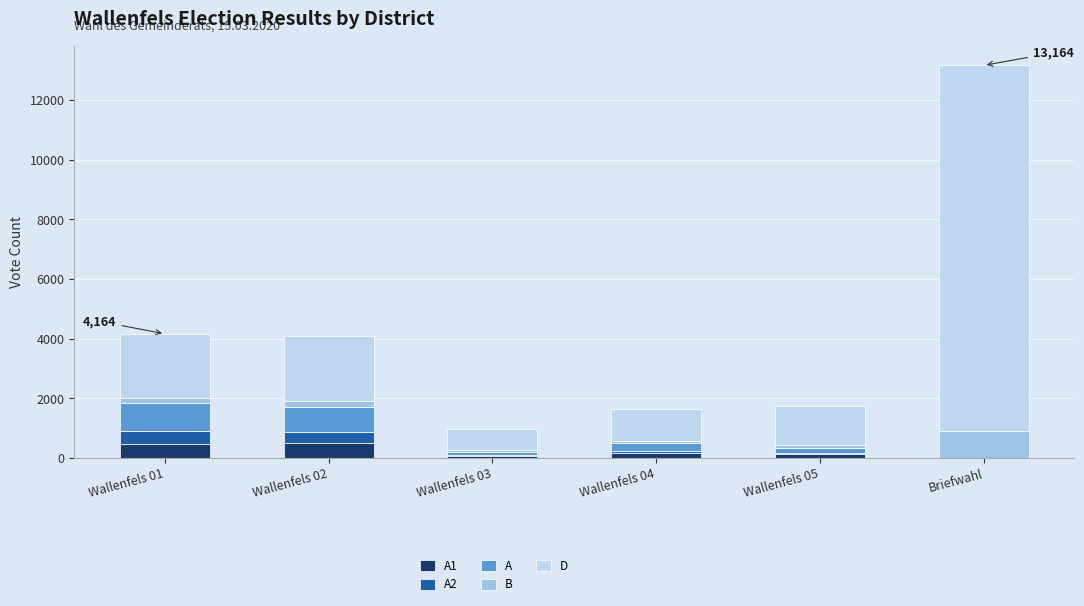

Which series has the largest range (max minus min)?

D